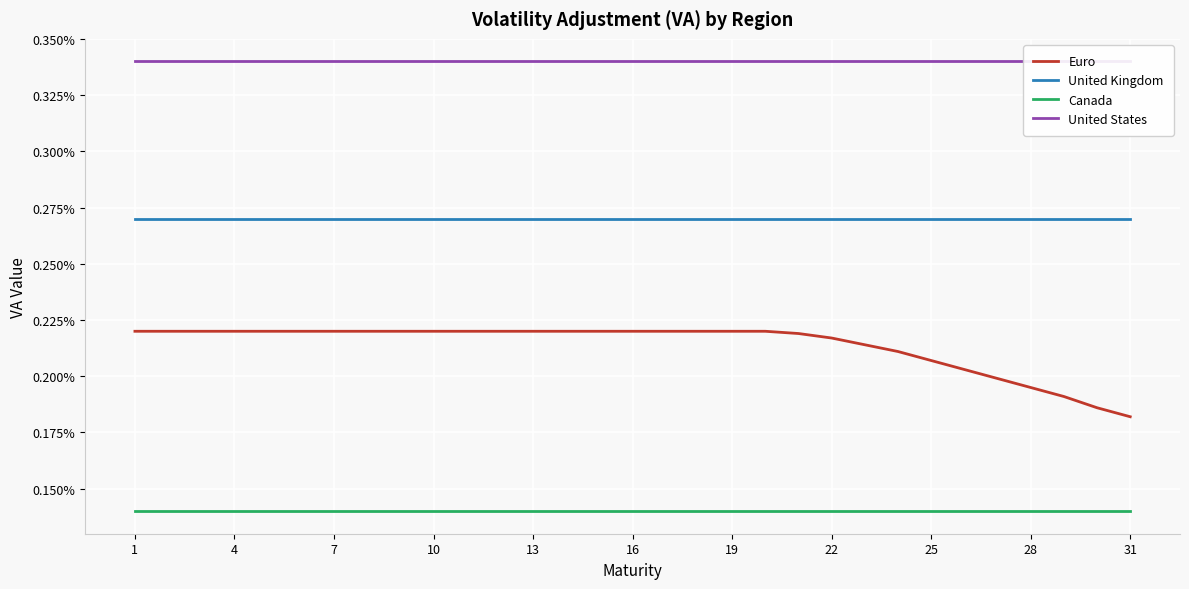

True or false: United States and Euro intersect in this chart.

False